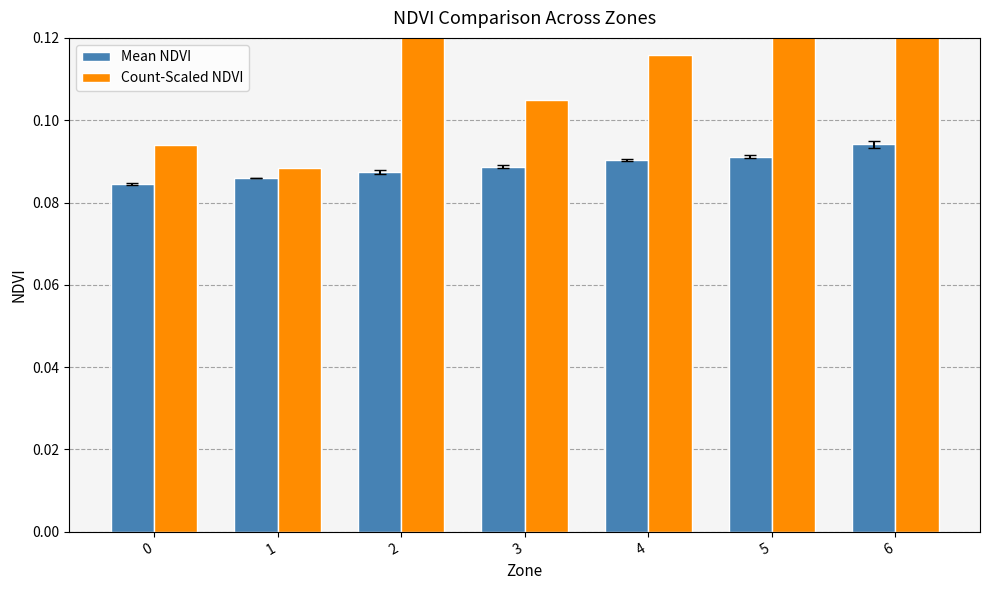

Which series has the widest spread of values?

Count-Scaled NDVI